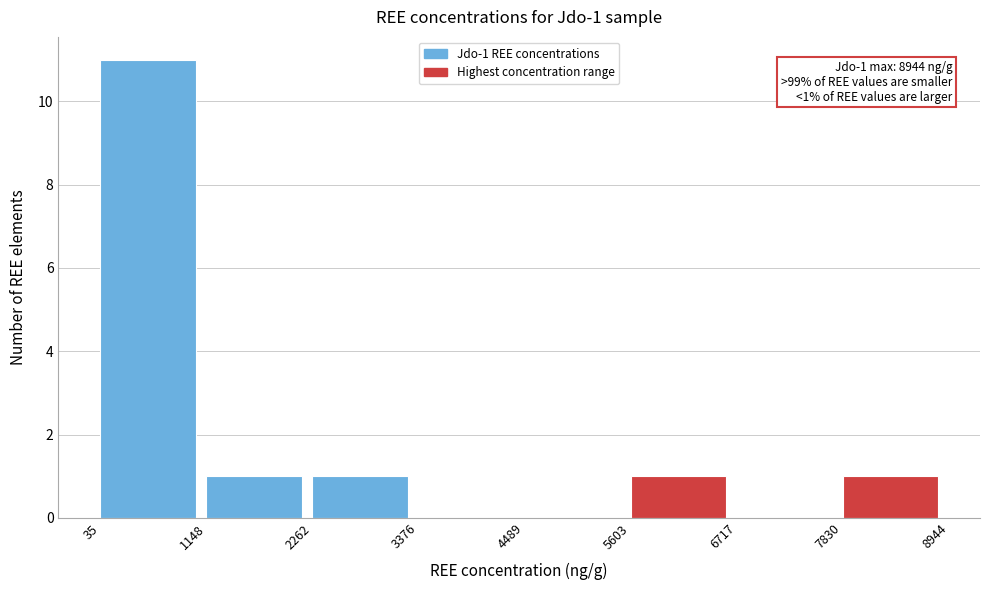

Which range on the x-axis has the tallest bar?

35 to 1148